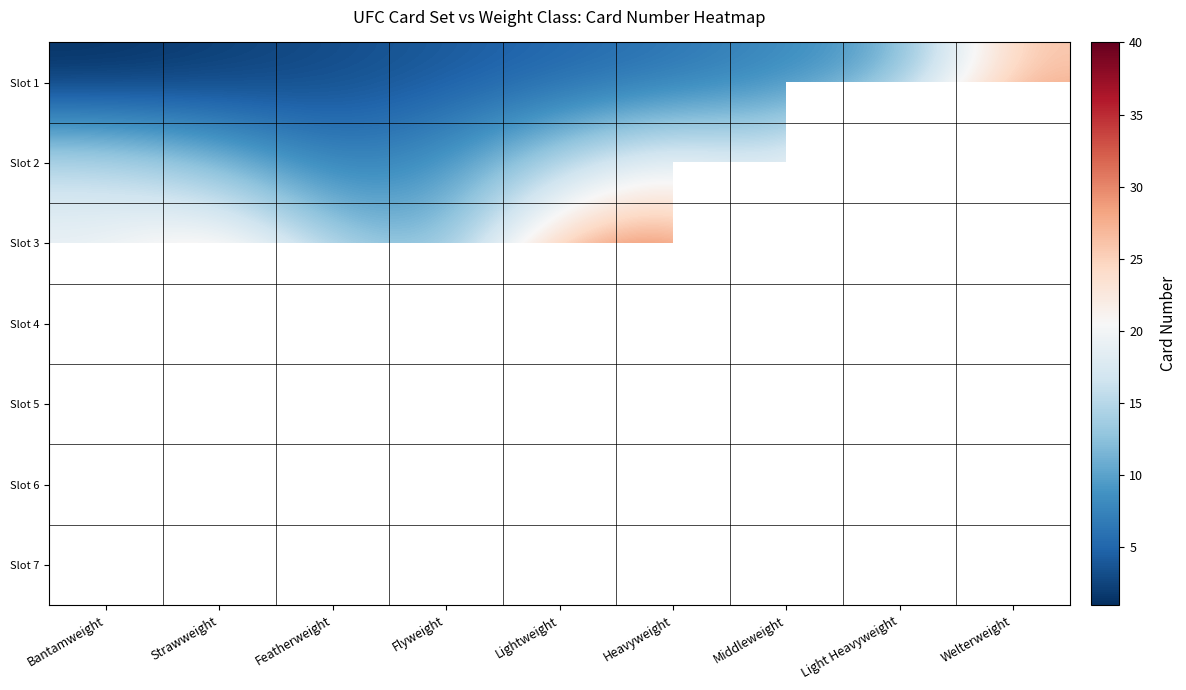

What is the greatest value displayed?

40.0